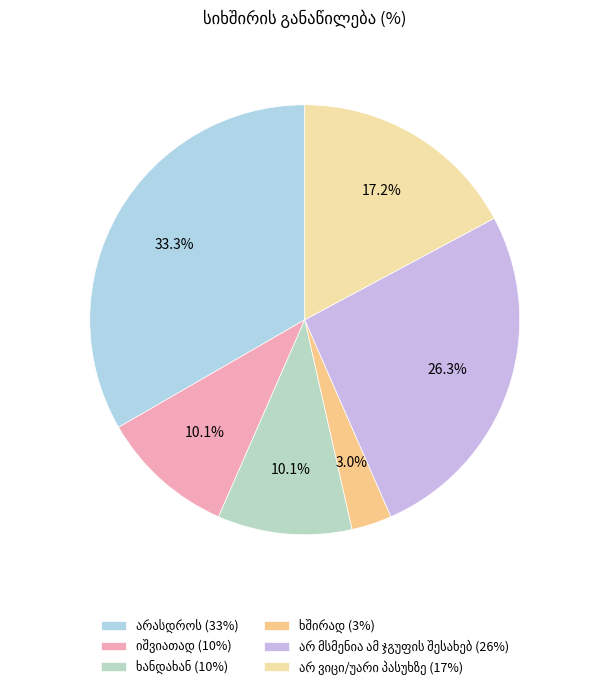

Which category has the biggest portion of the pie?

არასდროს